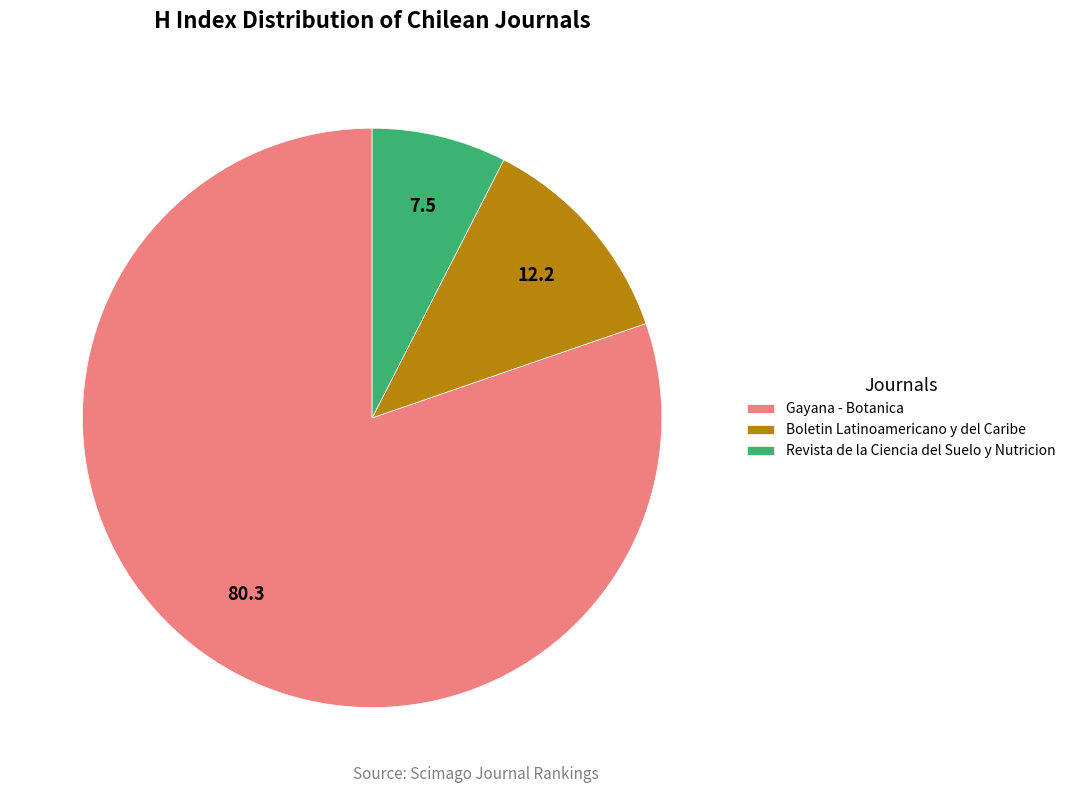

Between Boletin Latinoamericano y del Caribe and Gayana - Botanica, which is larger?

Gayana - Botanica